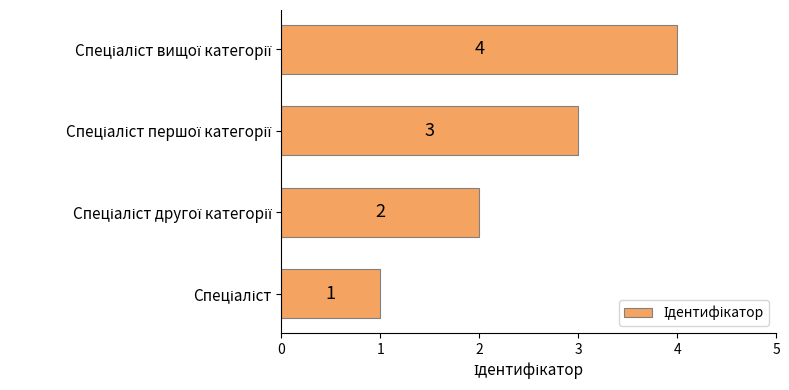

What is the difference between the maximum and minimum values?

3